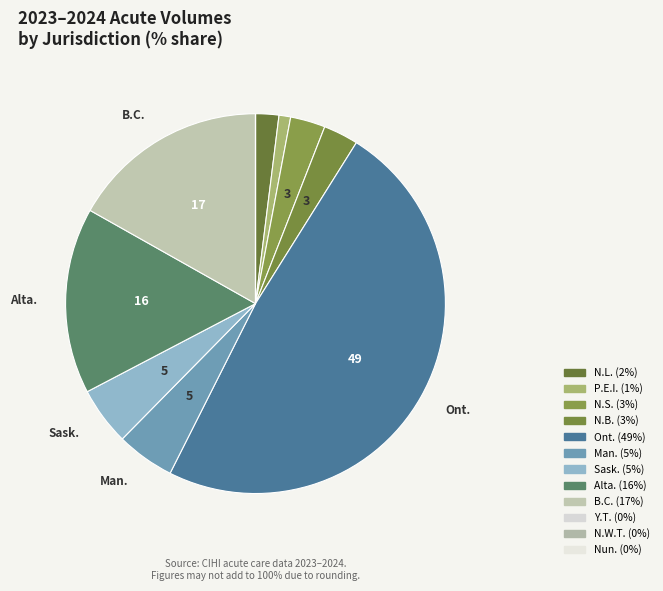

What percentage is NOT represented by N.B.?

97.2%